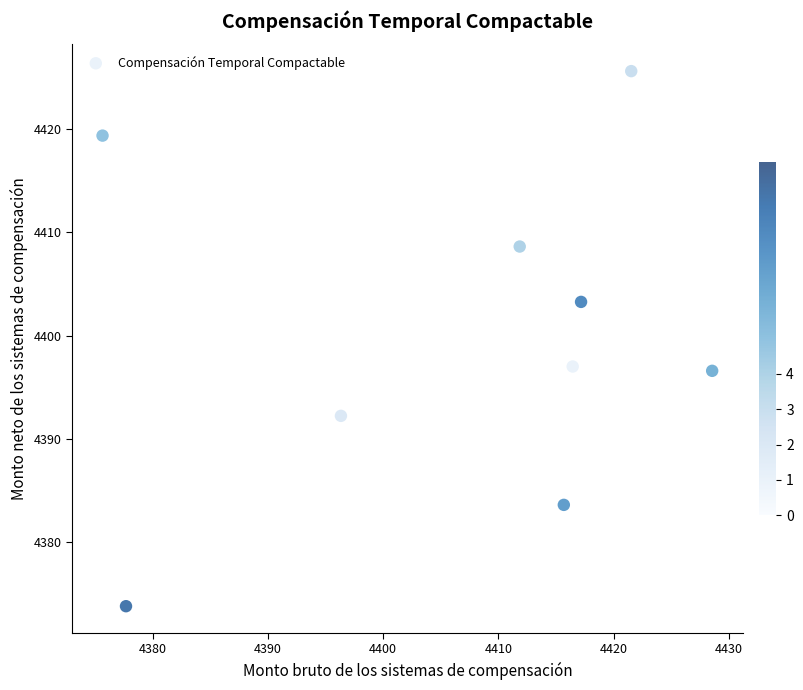

What is the range of Y values (max minus min)?

51.8